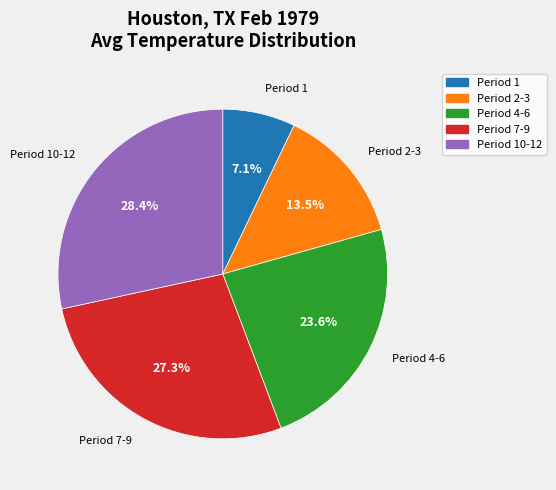

Is there any slice that represents more than half of the pie?

No